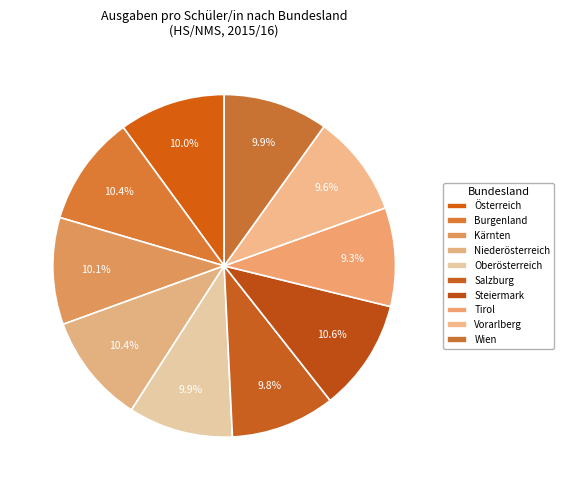

Combined, do Niederösterreich and Vorarlberg account for over 50%?

No